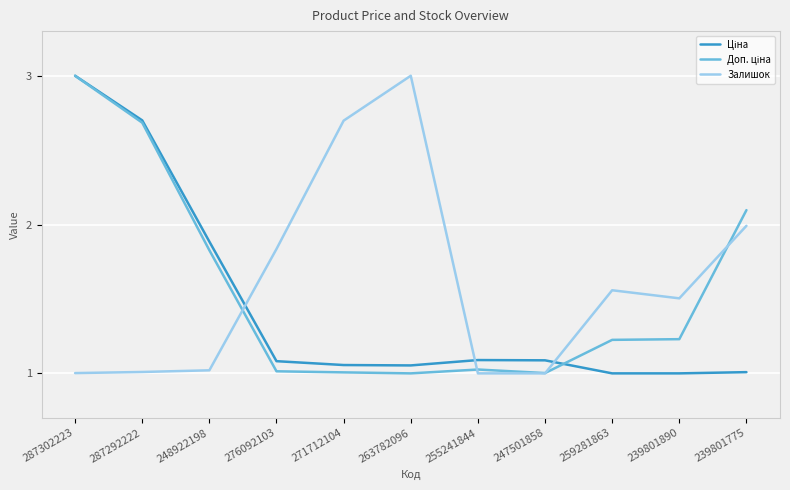

What is the spread (max minus min) of values at 259281863?

0.6